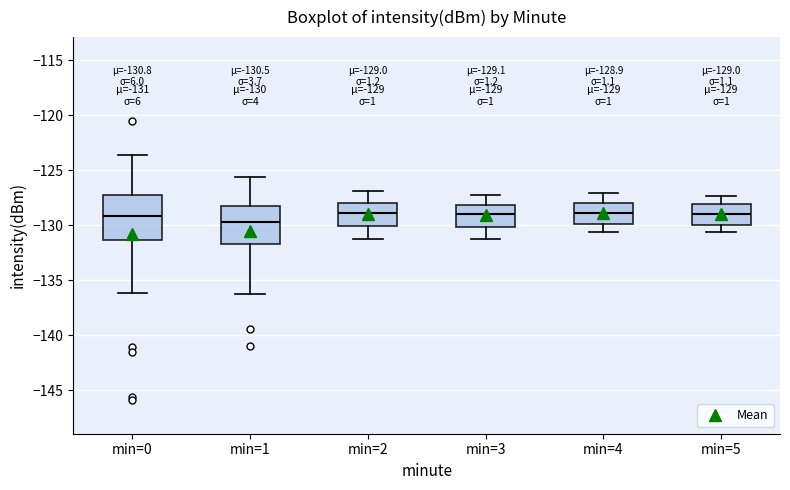

Which box is the tallest, from its lower edge to its upper edge?

min=0